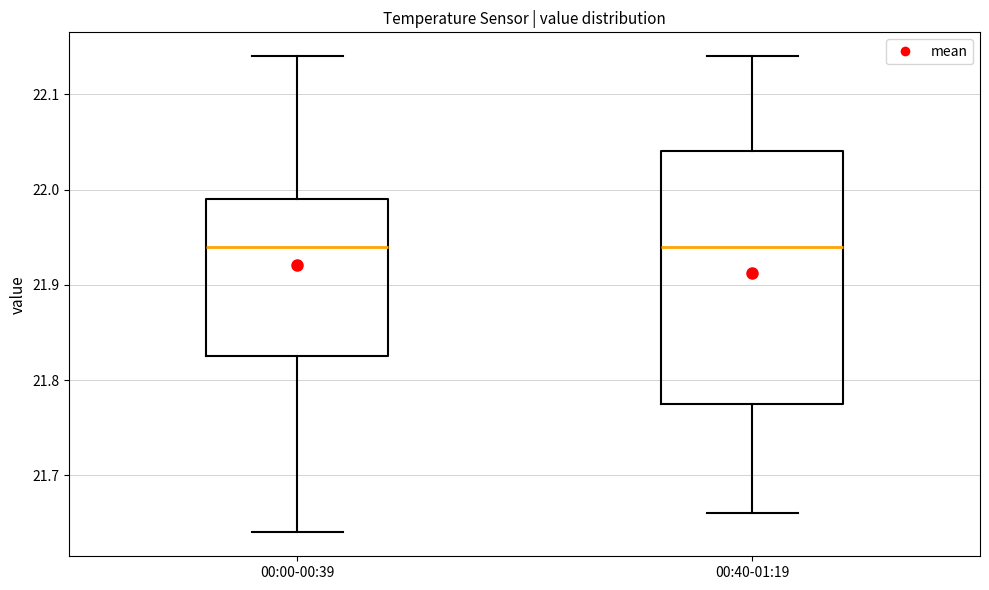

Reading left to right, transcribe this box plot: for each box, give where its median line is, the range the box spans, and where its two whiskers end, as read against the y-axis. The values are not printed on the chart, so give them approximately, as read against the axis.

00:00-00:39: median 21.94, box 21.83 to 21.99, whiskers 21.64 to 22.14
00:40-01:19: median 21.94, box 21.78 to 22.04, whiskers 21.66 to 22.14